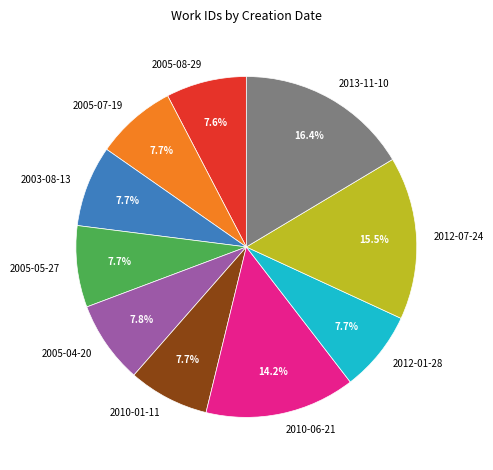

What is the largest slice in the pie chart?

2013-11-10